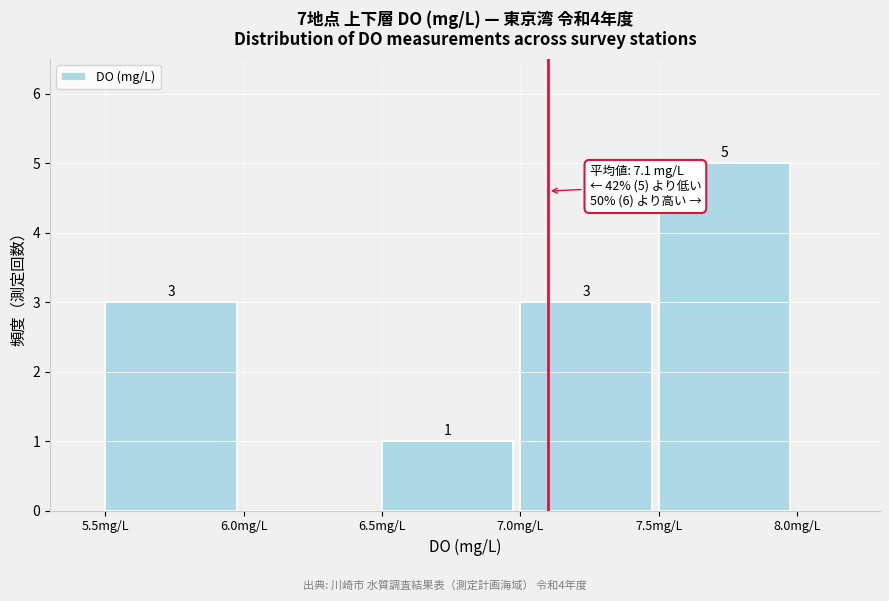

Over which range of the x-axis is the bar tallest?

7.5 to 8.0